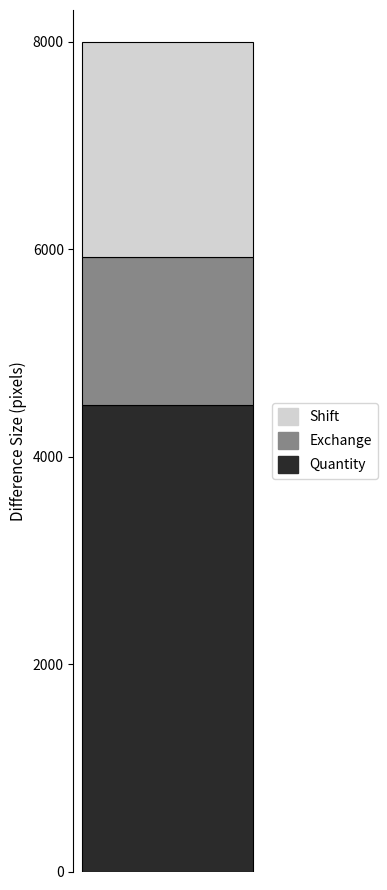

Does the chart contain any negative values?

No